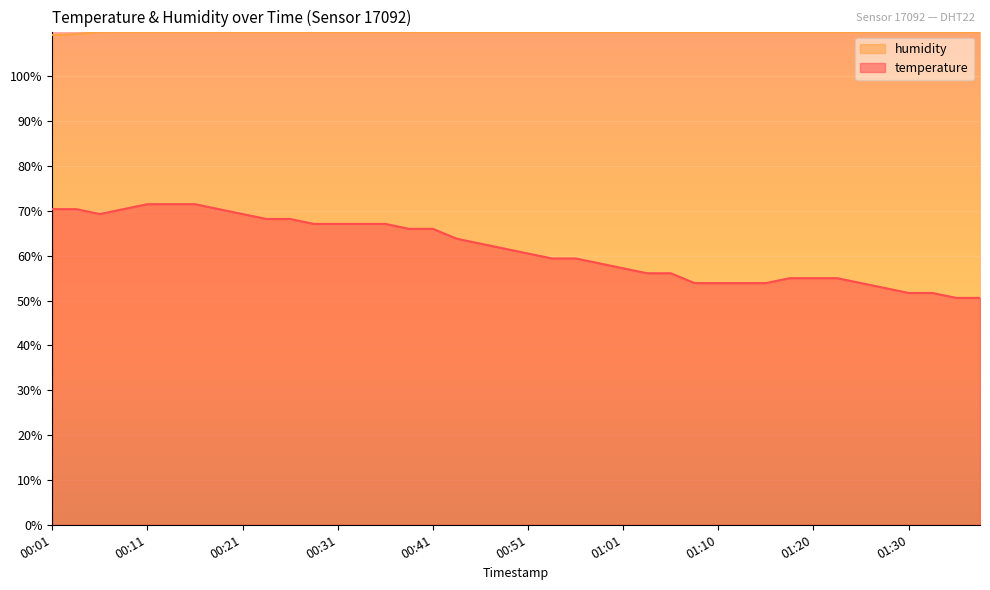

Reading left to right, list all the values displayed in this chart.

temperature: 70.4	70.4	69.3	70.4	71.5	71.5	71.5	70.4	69.3	68.2	68.2	67.1	67.1	67.1	67.1	66.0	66.0	63.8	62.7	61.6	60.5	59.4	59.4	58.3	57.2	56.1	56.1	53.9	53.9	53.9	53.9	55.0	55.0	55.0	53.9	52.8	51.7	51.7	50.6	50.6
humidity: 109.2	109.5	109.9	109.9	109.9	109.9	109.9	109.9	109.9	109.9	109.9	109.9	109.9	109.9	109.9	109.9	109.9	109.9	109.9	109.9	109.9	109.9	109.9	109.9	109.9	109.9	109.9	109.9	109.9	109.9	109.9	109.9	109.9	109.9	109.9	109.9	109.9	109.9	109.9	109.9